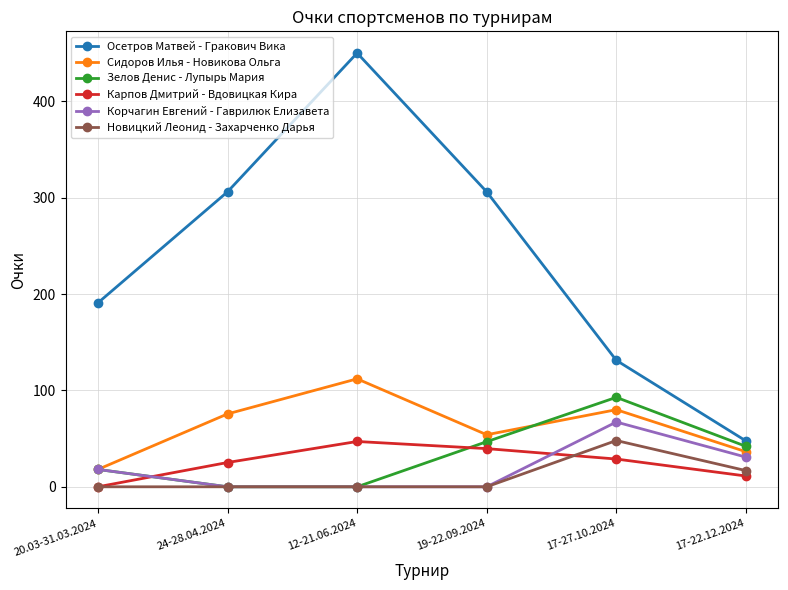

True or false: Зелов Денис - Лупырь Мария and Осетров Матвей - Гракович Вика cross at least once.

False